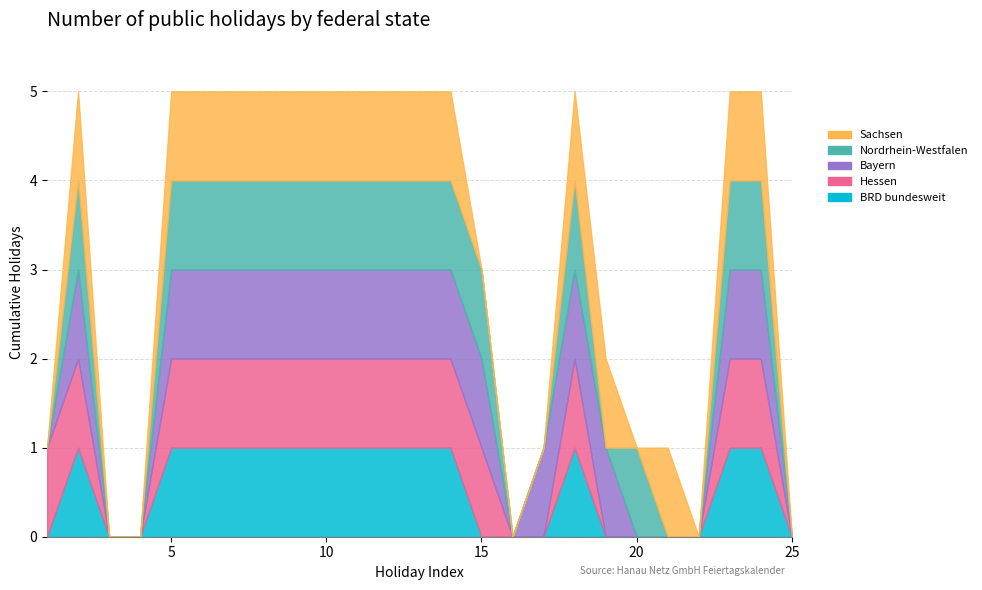

True or false: Nordrhein-Westfalen and BRD bundesweit cross at least once.

False